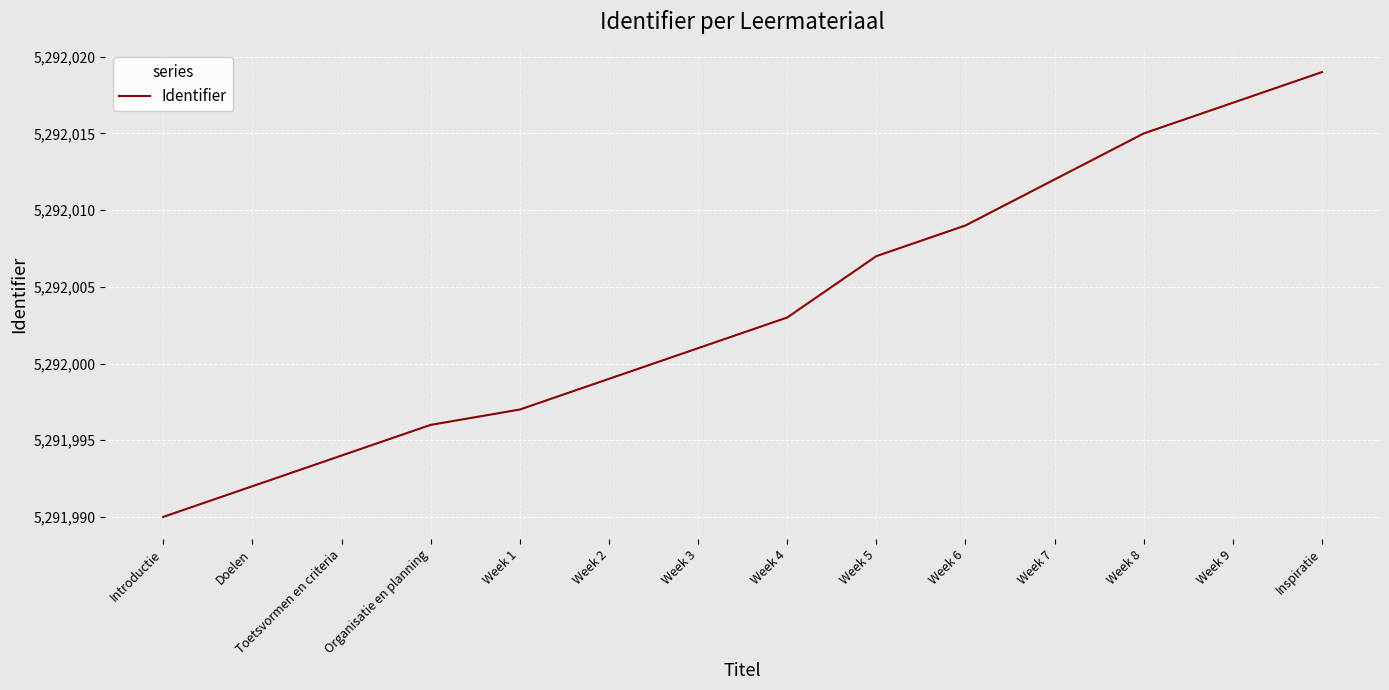

List the labels in order of value, largest first.

Inspiratie, Week 9, Week 8, Week 7, Week 6, Week 5, Week 4, Week 3, Week 2, Week 1, Organisatie en planning, Toetsvormen en criteria, Doelen, Introductie